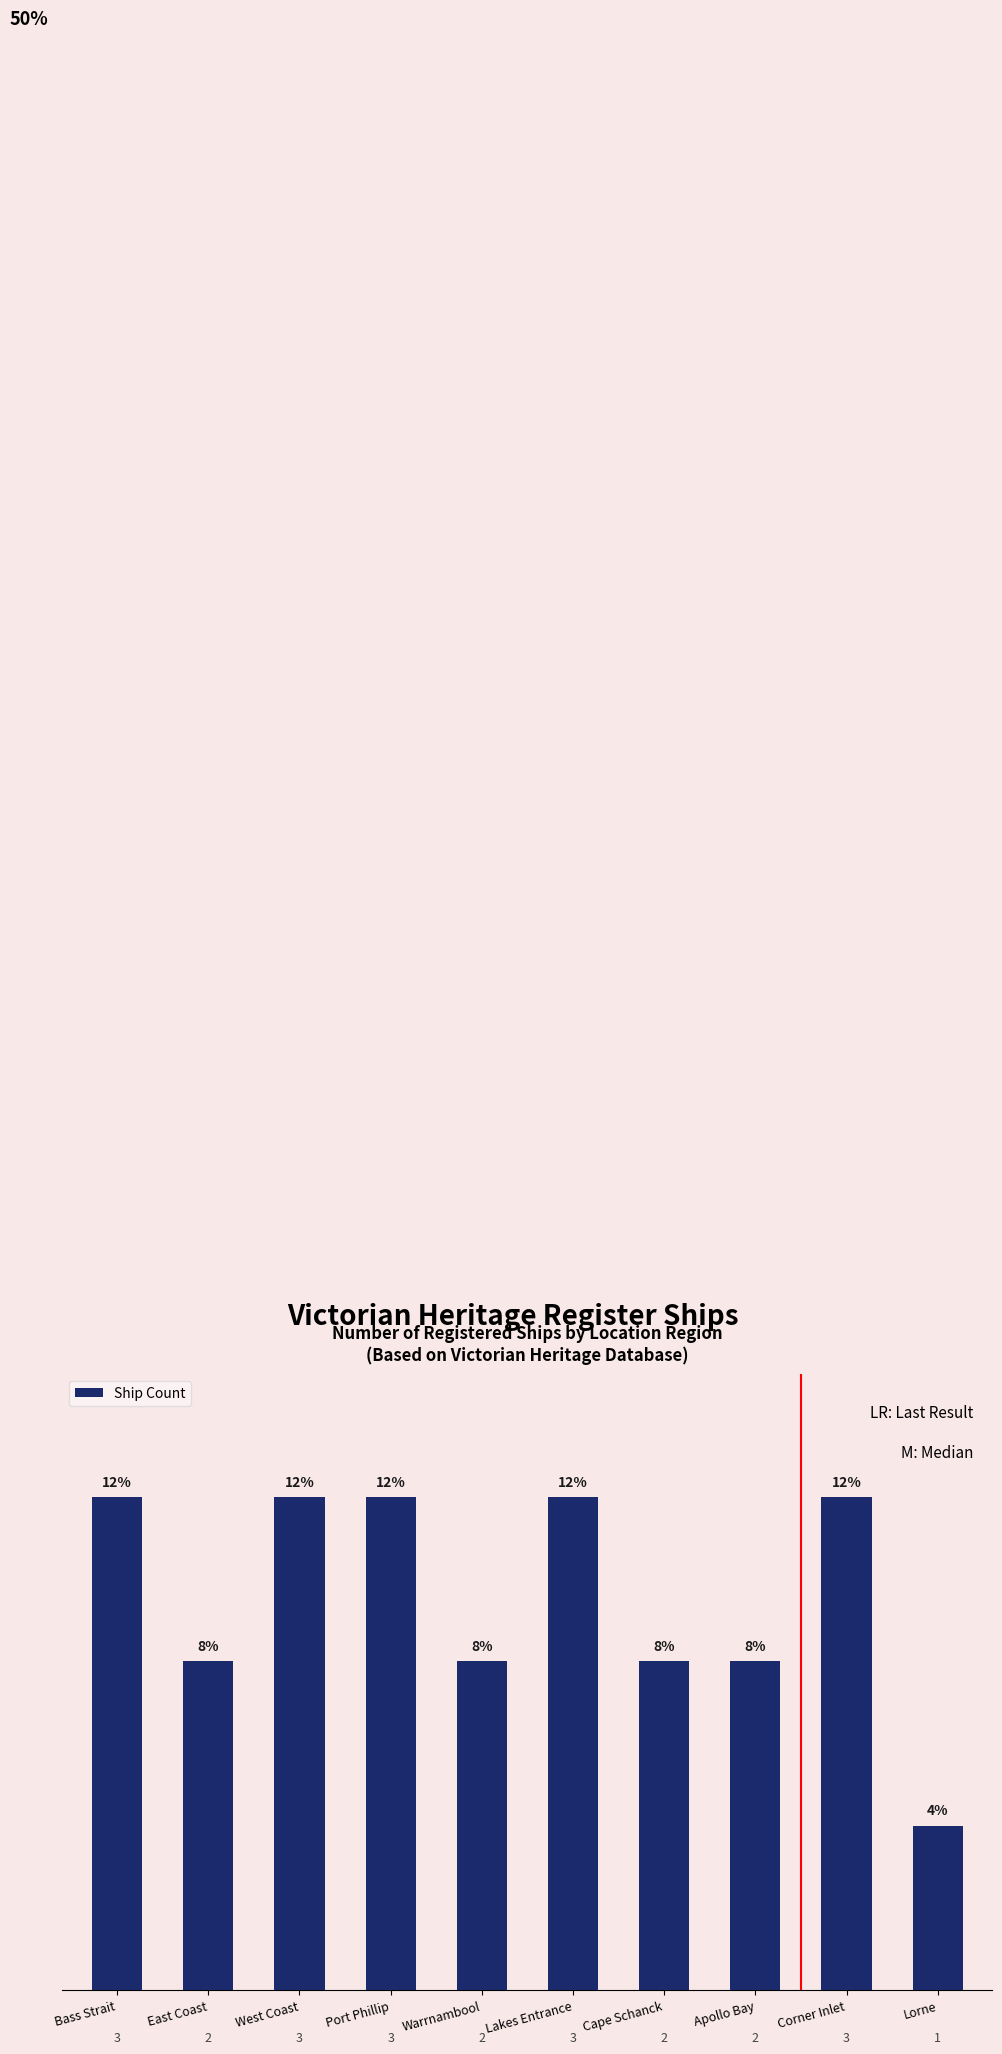

How many bars are there in total?

10